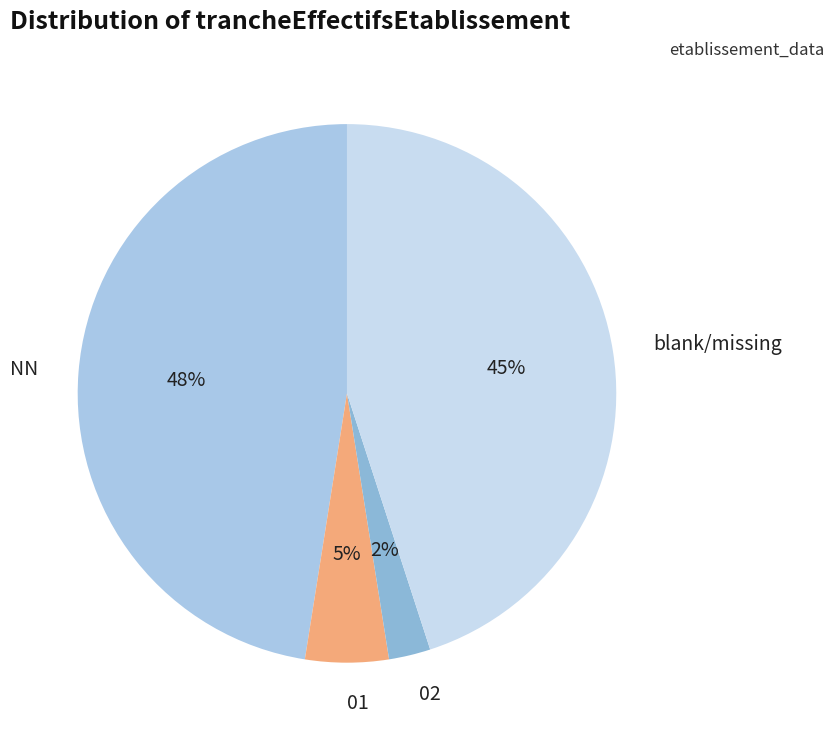

To the nearest percent, what is the difference between the 01 and blank/missing slice percentages?

40%